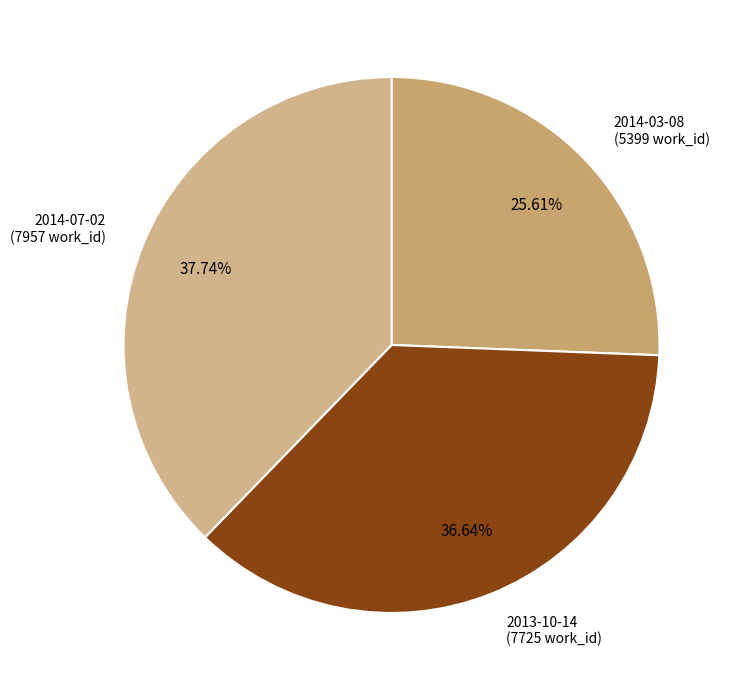

Rank the categories by value from lowest to highest.

2014-03-08, 2013-10-14, 2014-07-02